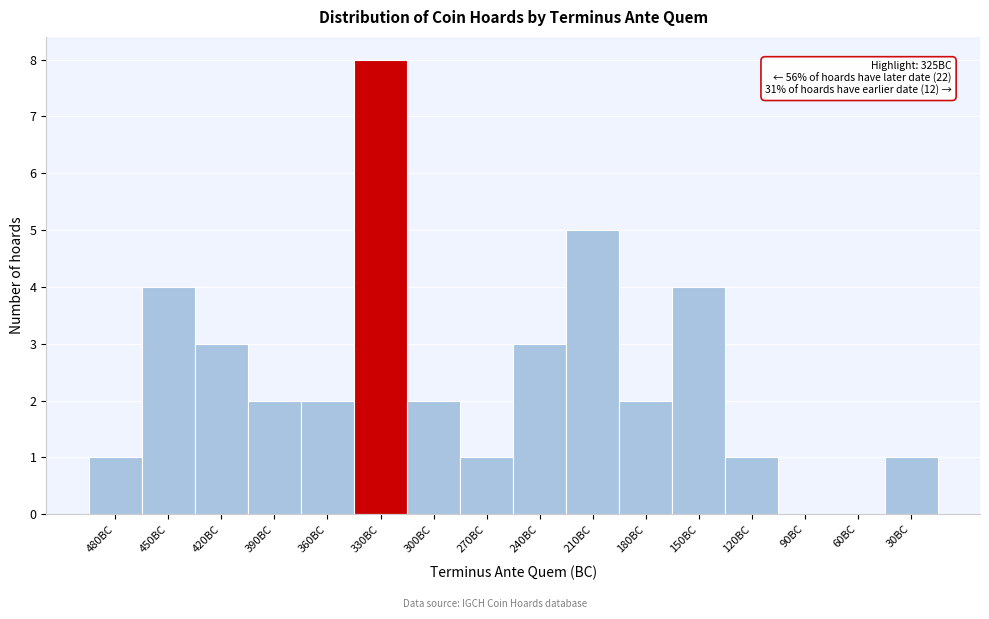

Reading left to right, extract all data points from this chart.

480BC=1	450BC=4	420BC=3	390BC=2	360BC=2	330BC=8	300BC=2	270BC=1	240BC=3	210BC=5	180BC=2	150BC=4	120BC=1	90BC=0	60BC=0	30BC=1